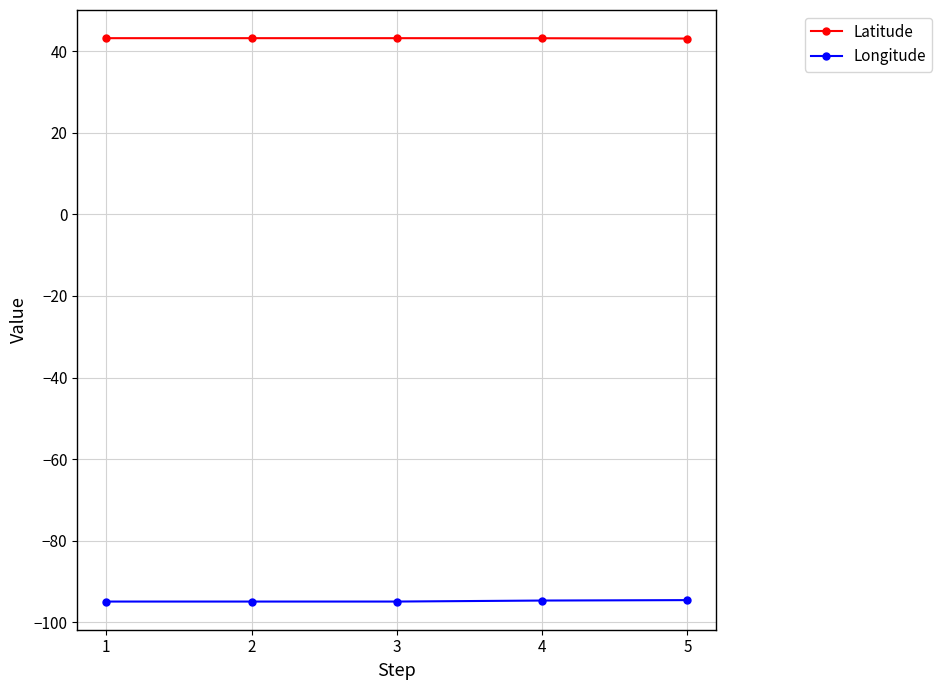

What is the maximum value shown in the chart?

43.2